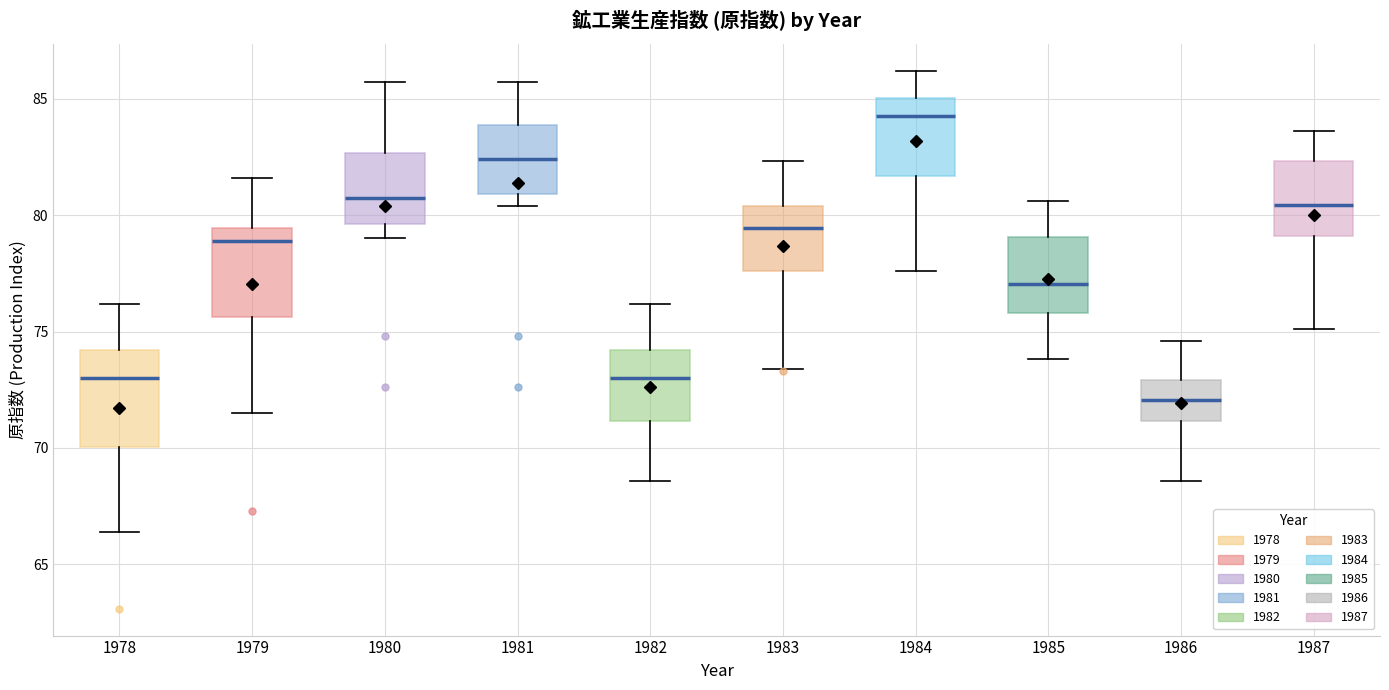

Reading left to right, transcribe this box plot: for each box, give where its median line is, the range the box spans, and where its two whiskers end, as read against the y-axis. The values are not printed on the chart, so give them approximately, as read against the axis.

1978: median 73.0, box 70.0 to 74.0, whiskers 66.5 to 76.0
1979: median 79.0, box 75.5 to 79.5, whiskers 71.5 to 81.5
1980: median 81.0, box 79.5 to 82.5, whiskers 79.0 to 85.5
1981: median 82.5, box 81.0 to 84.0, whiskers 80.5 to 85.5
1982: median 73.0, box 71.0 to 74.0, whiskers 68.5 to 76.0
1983: median 79.5, box 77.5 to 80.5, whiskers 73.5 to 82.5
1984: median 84.5, box 81.5 to 85.0, whiskers 77.5 to 86.0
1985: median 77.0, box 76.0 to 79.0, whiskers 74.0 to 80.5
1986: median 72.0, box 71.0 to 73.0, whiskers 68.5 to 74.5
1987: median 80.5, box 79.0 to 82.5, whiskers 75.0 to 83.5